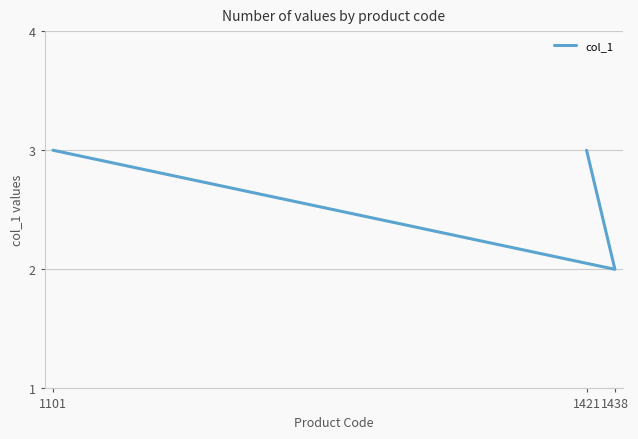

Between 1101 and 1421, which is larger?

1101